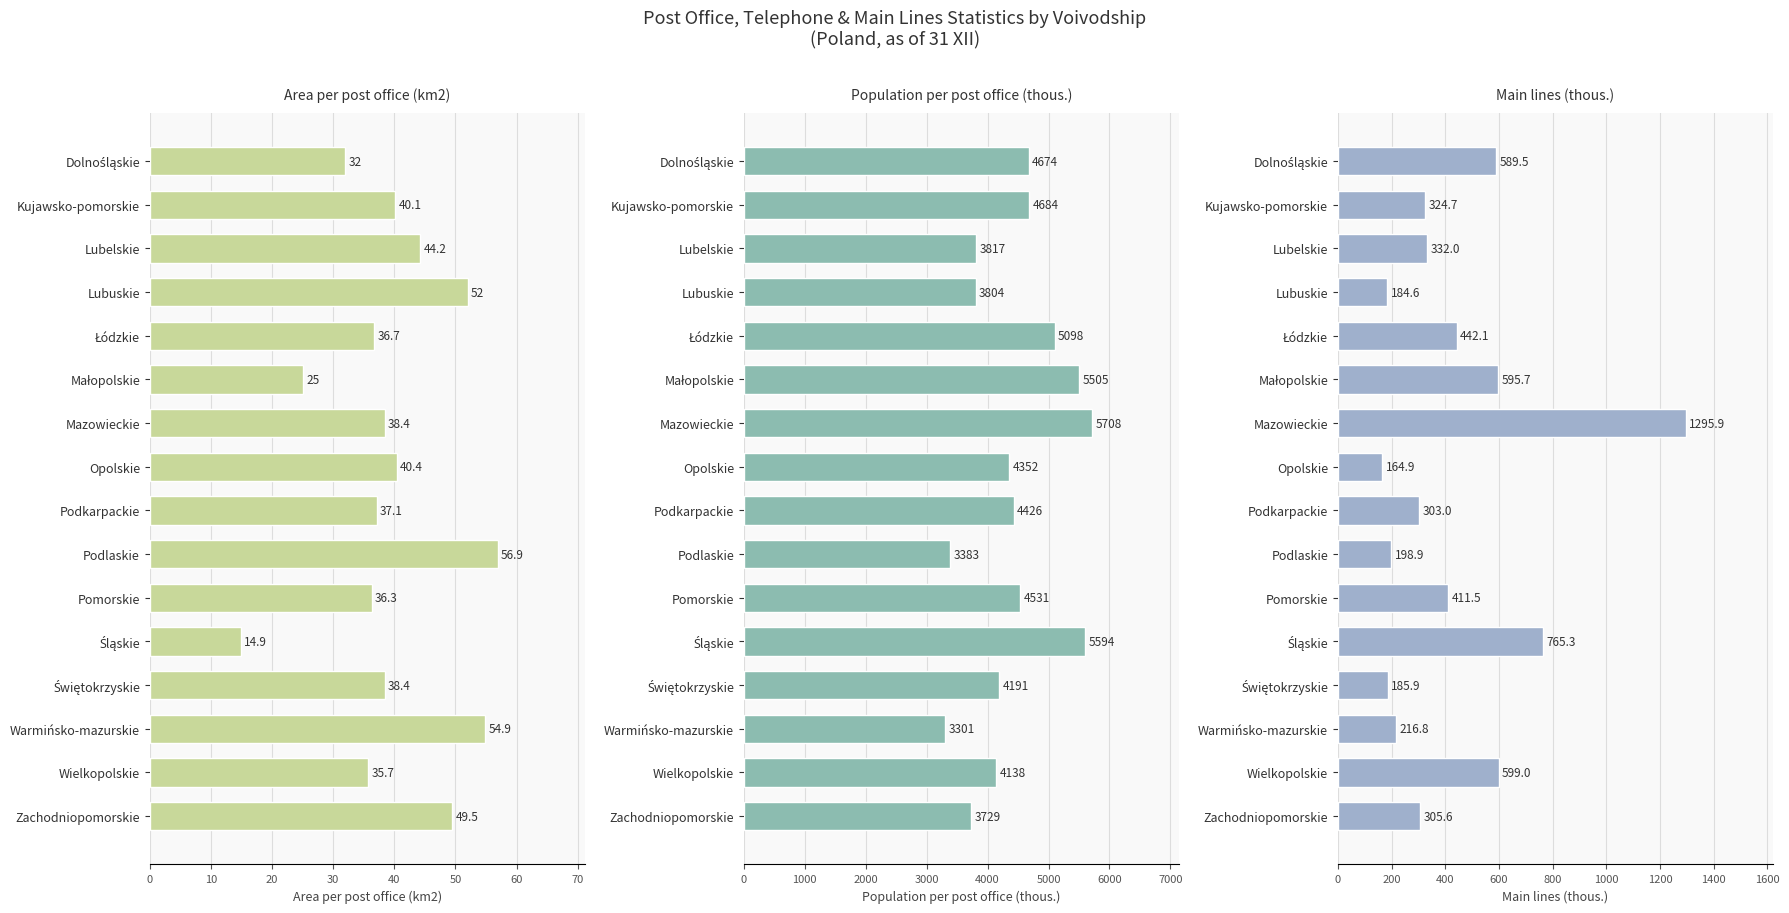

Reading right to left, what are all the values shown in this chart?

Area per post office (km2): 49.5	35.7	54.9	38.4	14.9	36.3	56.9	37.1	40.4	38.4	25.0	36.7	52.0	44.2	40.1	32.0
Population per post office (thous.): 3729.0	4138.0	3301.0	4191.0	5594.0	4531.0	3383.0	4426.0	4352.0	5708.0	5505.0	5098.0	3804.0	3817.0	4684.0	4674.0
Main lines (thous.): 305.6	599.0	216.8	185.9	765.3	411.5	198.9	303.0	164.9	1295.9	595.7	442.1	184.6	332.0	324.7	589.5